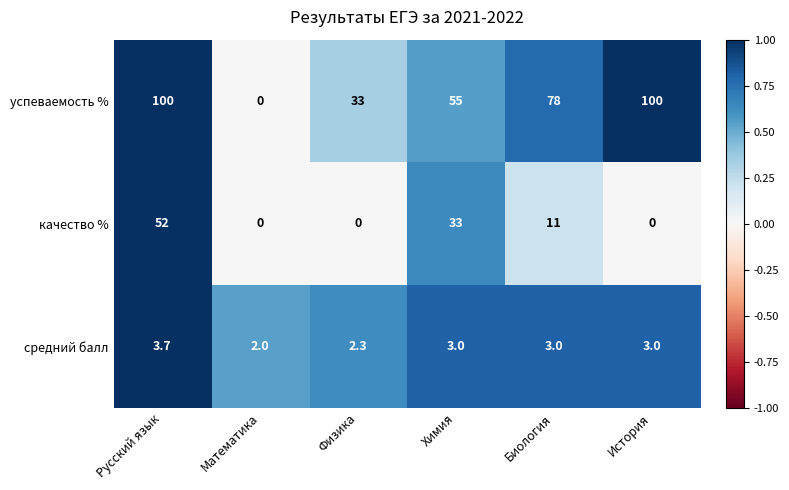

Which series has the largest total across all categories?

успеваемость %